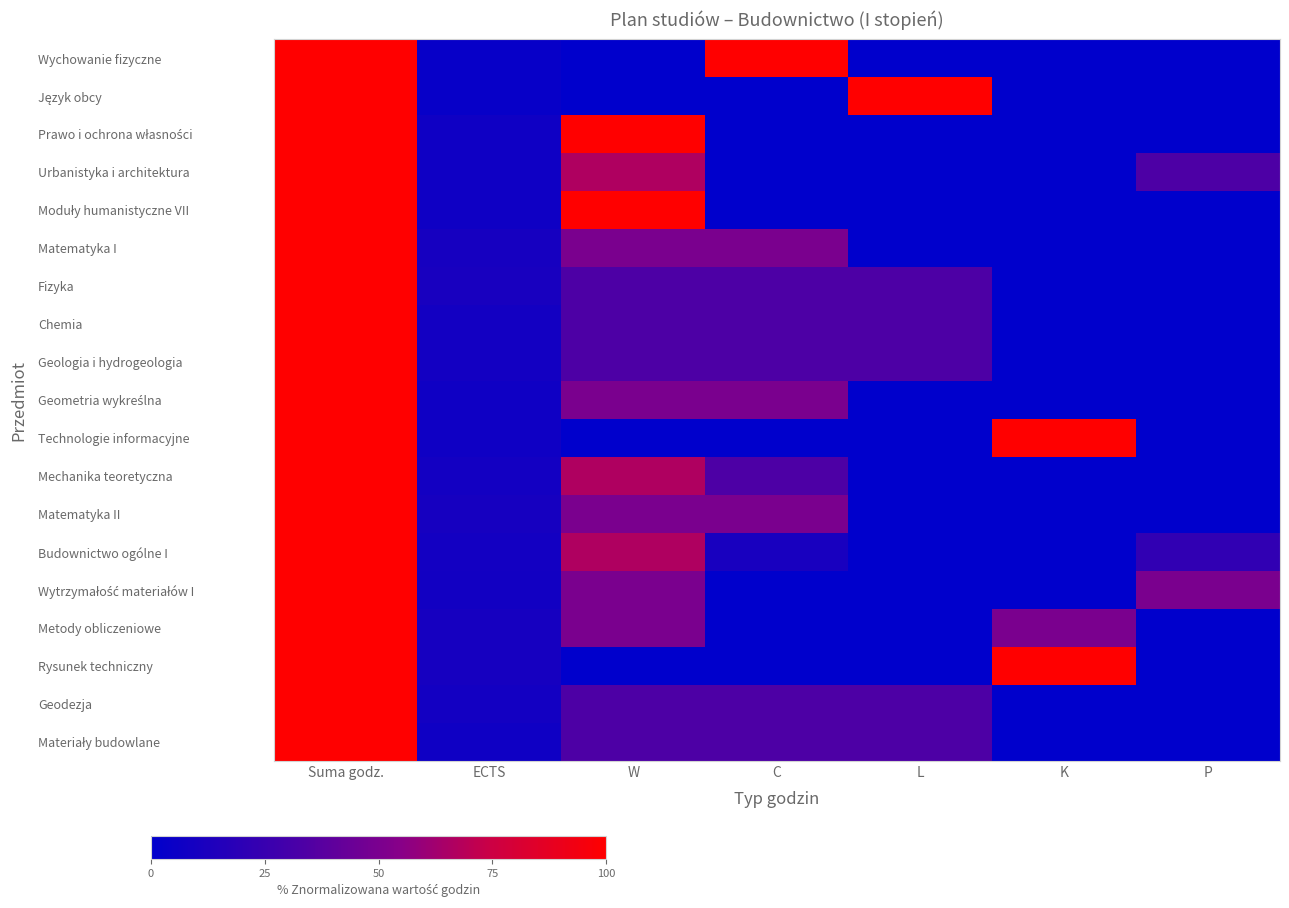

Which has a higher value, L or ECTS?

ECTS